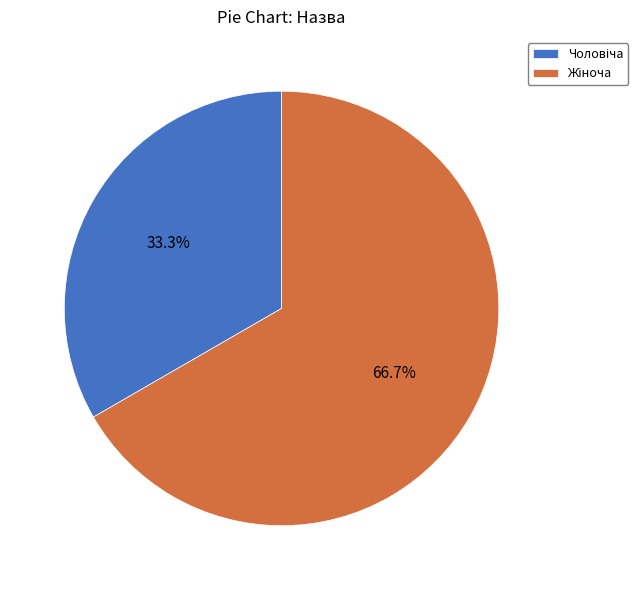

To the nearest percent, what is the average slice percentage?

50%